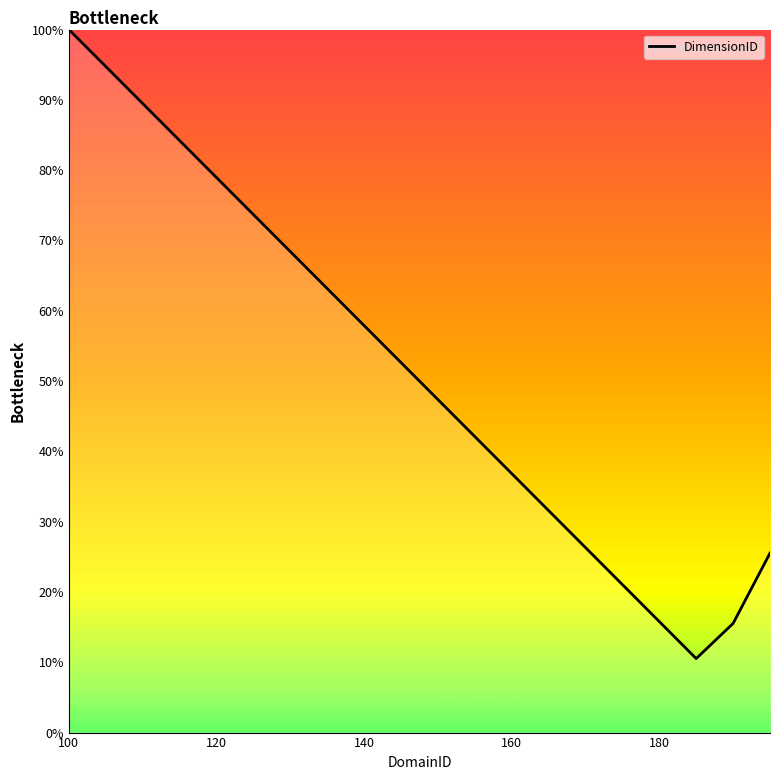

What is the greatest value displayed?

100.0